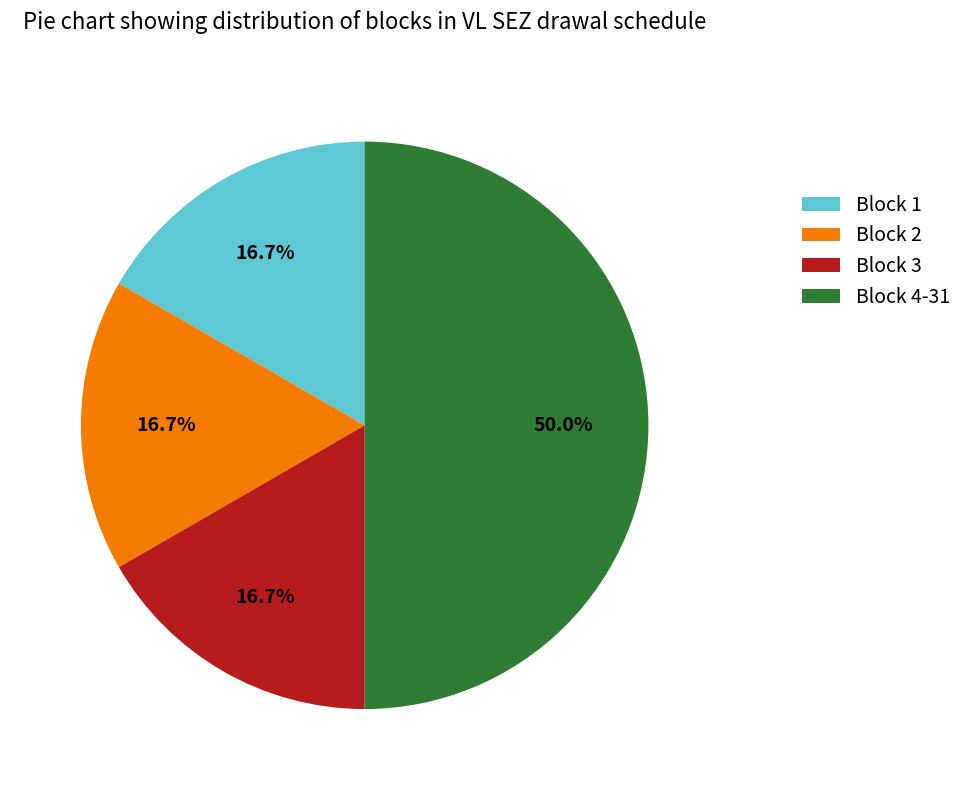

What is the largest slice in the pie chart?

Block 4-31